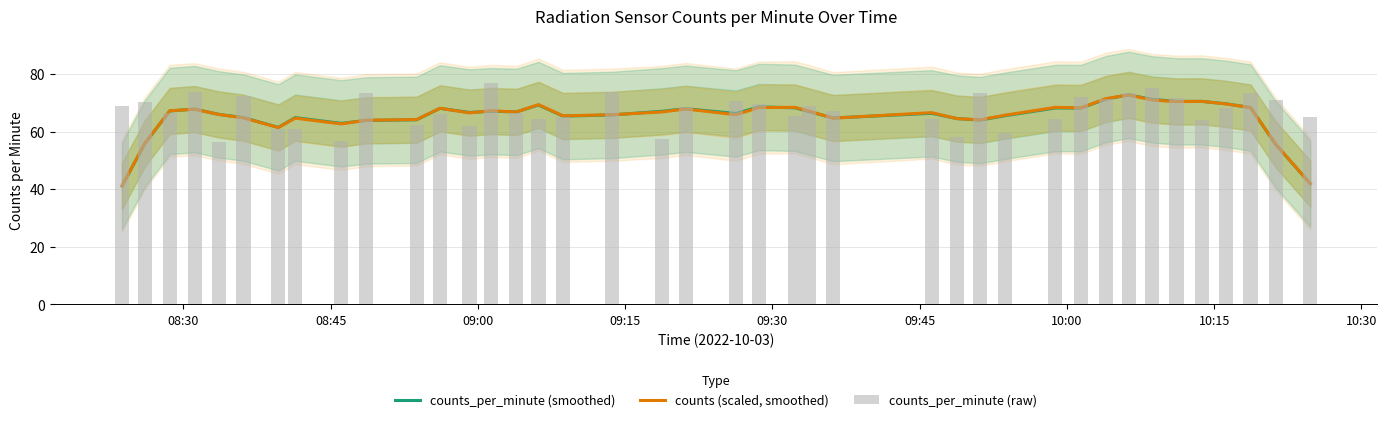

What is the value of the counts_per_minute (raw) bar at the 4th from the left?

73.9